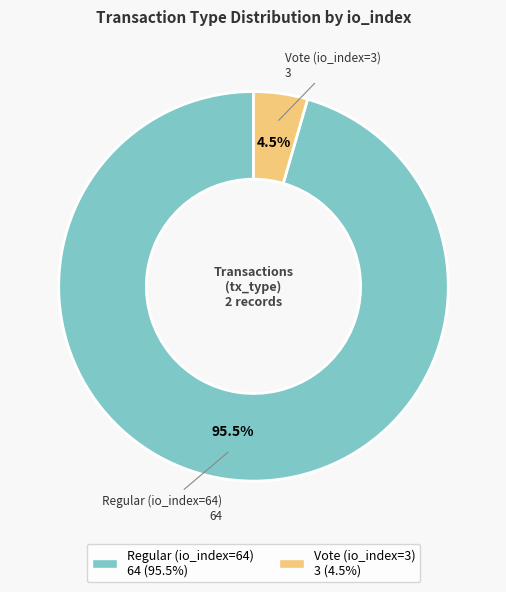

What is the smallest slice in the pie chart?

Vote (io_index=3)